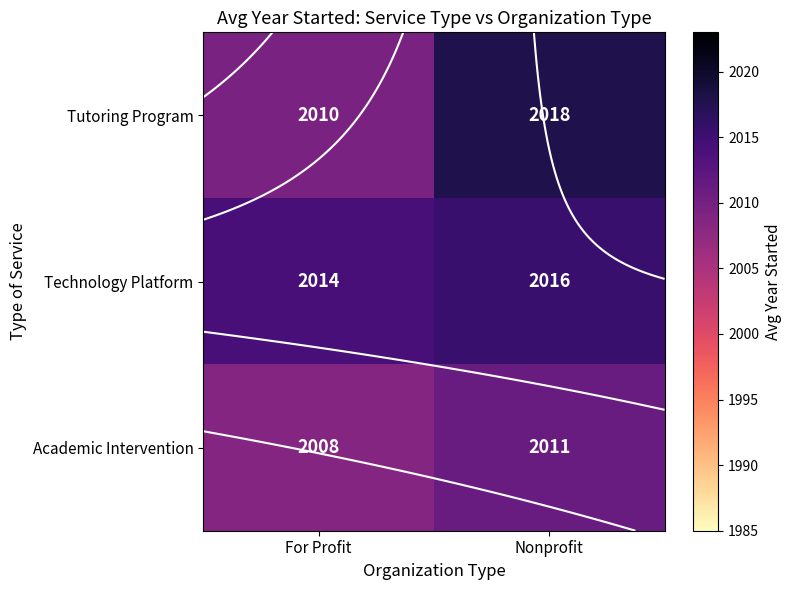

Rank the categories by Academic Intervention value from highest to lowest.

Nonprofit, For Profit